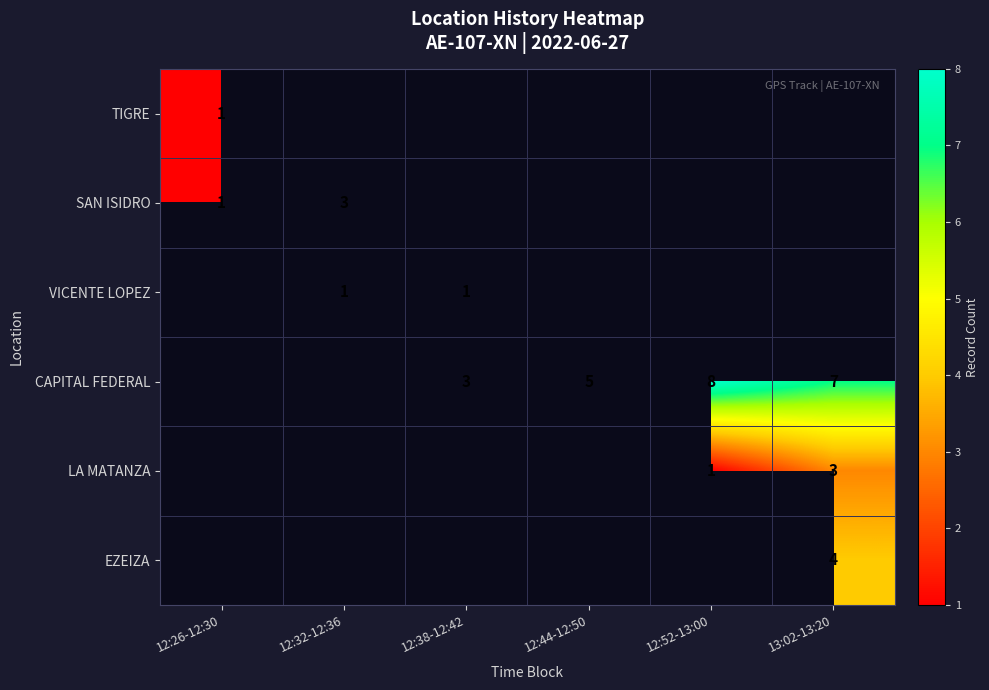

The SAN ISIDRO series shows 3 at 12:32-12:36. True or false?

True